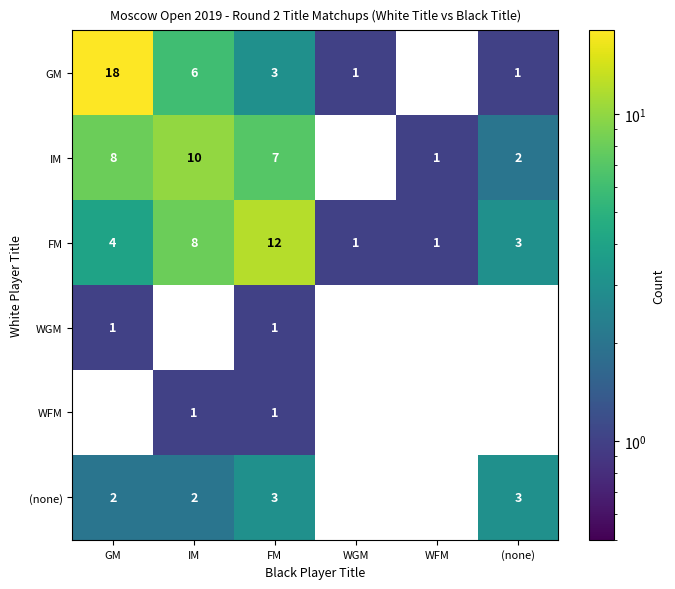

At how many categories does at least one series exceed 11?

2